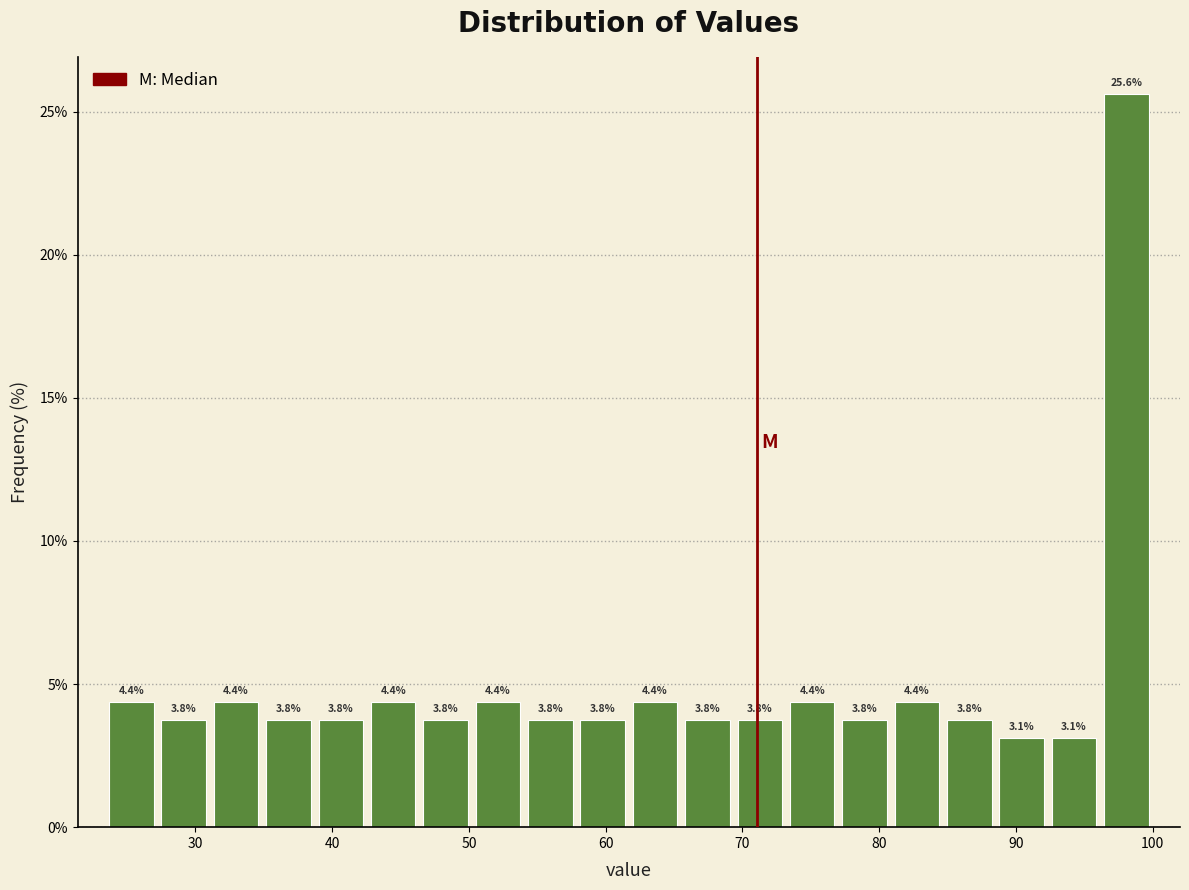

Read against the x-axis, roughly where is the centre of the tallest bar?

98